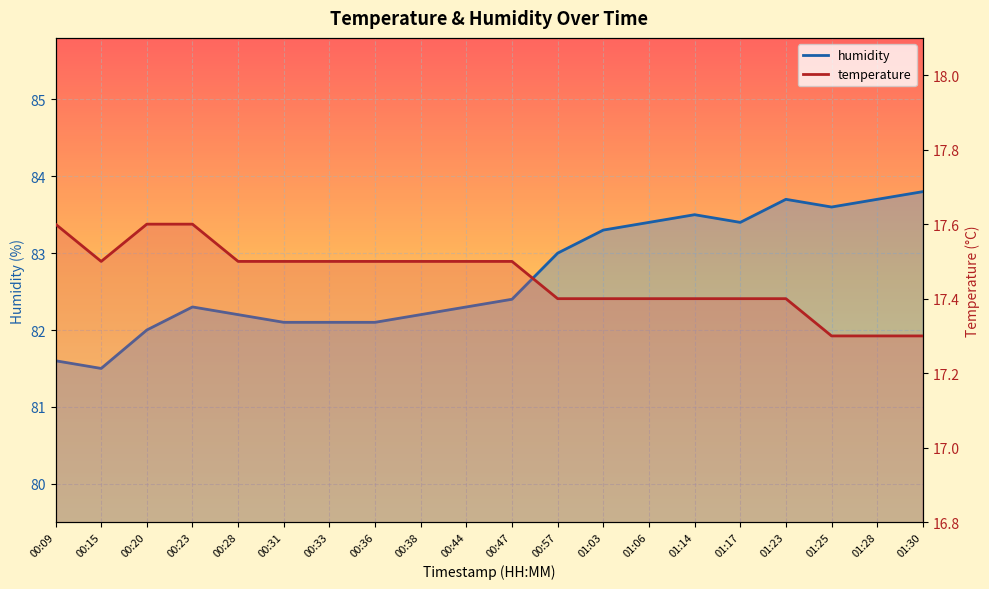

At which category does temperature_line reach its first local valley?

00:15